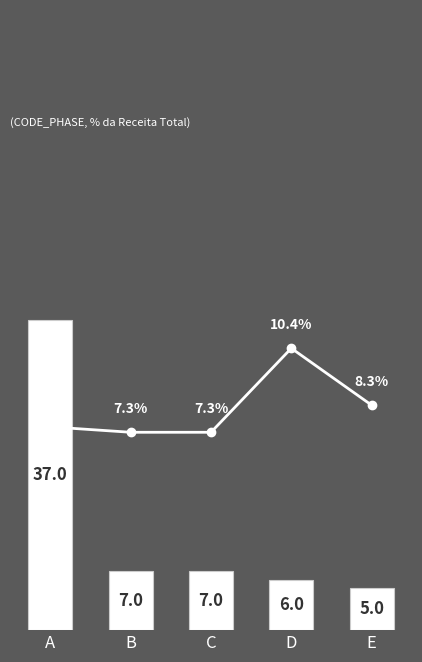

What is the sum of the % RESULTAT values at E and C?

15.6